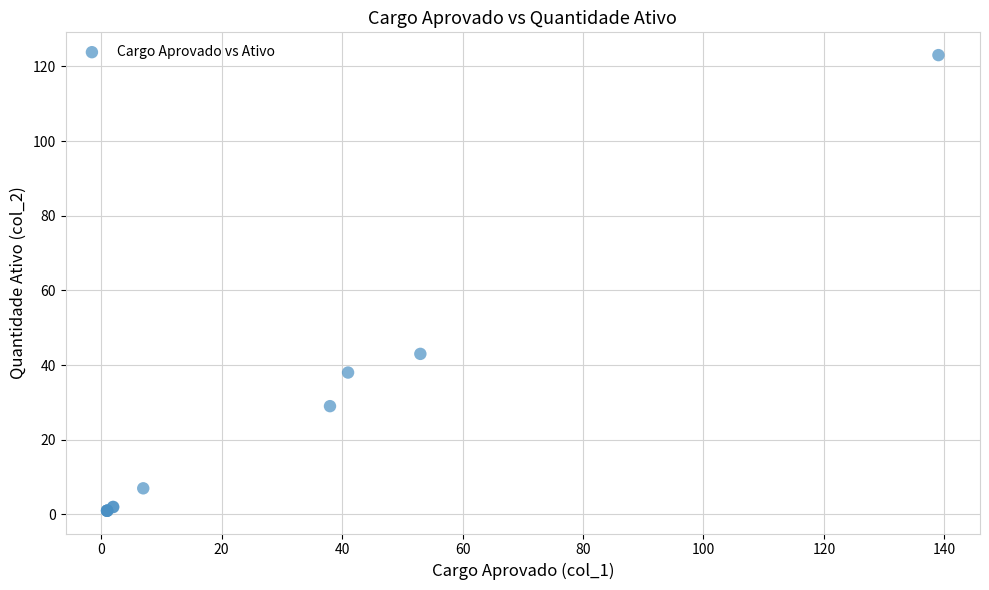

What Y value in the scatter plot is closest to 62?

43